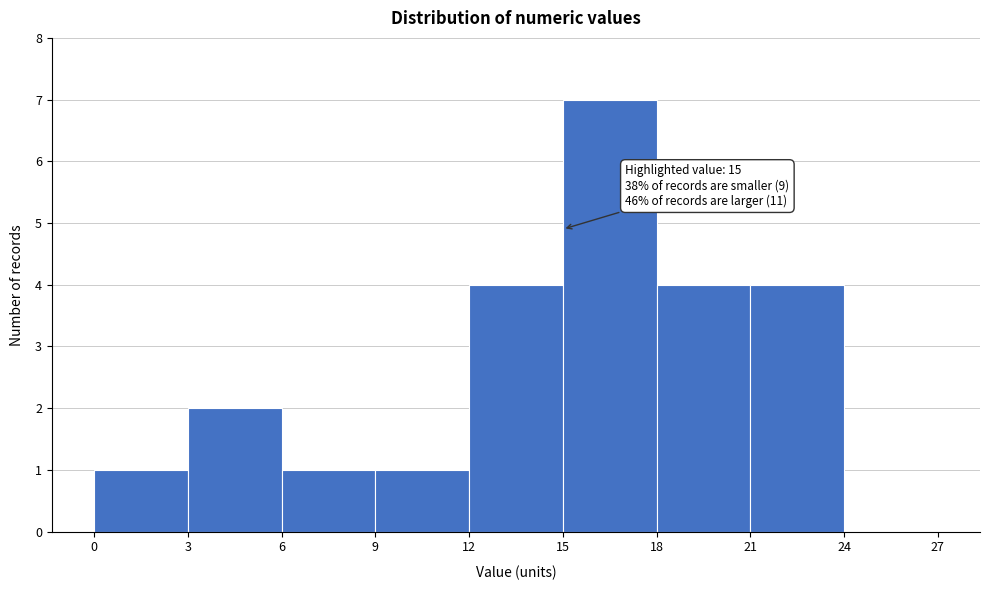

Over which range of the x-axis is the bar tallest?

15 to 18